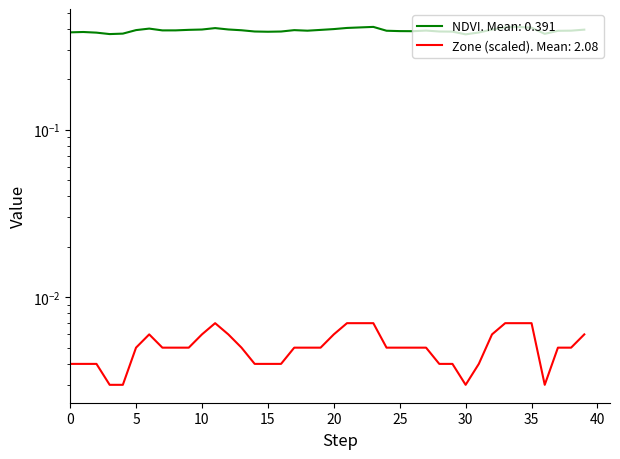

Reading left to right, list all the values displayed in this chart.

NDVI: 0.4	0.4	0.4	0.4	0.4	0.4	0.4	0.4	0.4	0.4	0.4	0.4	0.4	0.4	0.4	0.4	0.4	0.4	0.4	0.4	0.4	0.4	0.4	0.4	0.4	0.4	0.4	0.4	0.4	0.4	0.4	0.4	0.4	0.4	0.4	0.4	0.4	0.4	0.4	0.4
Zone: 0.0	0.0	0.0	0.0	0.0	0.0	0.0	0.0	0.0	0.0	0.0	0.0	0.0	0.0	0.0	0.0	0.0	0.0	0.0	0.0	0.0	0.0	0.0	0.0	0.0	0.0	0.0	0.0	0.0	0.0	0.0	0.0	0.0	0.0	0.0	0.0	0.0	0.0	0.0	0.0